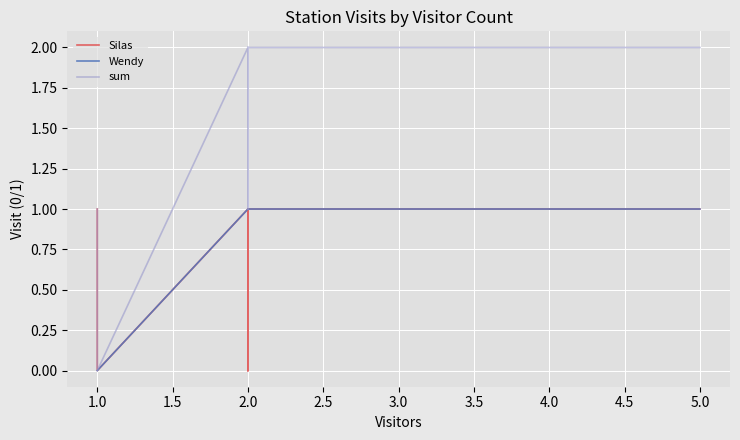

How many values in the Silas series are below 1?

10